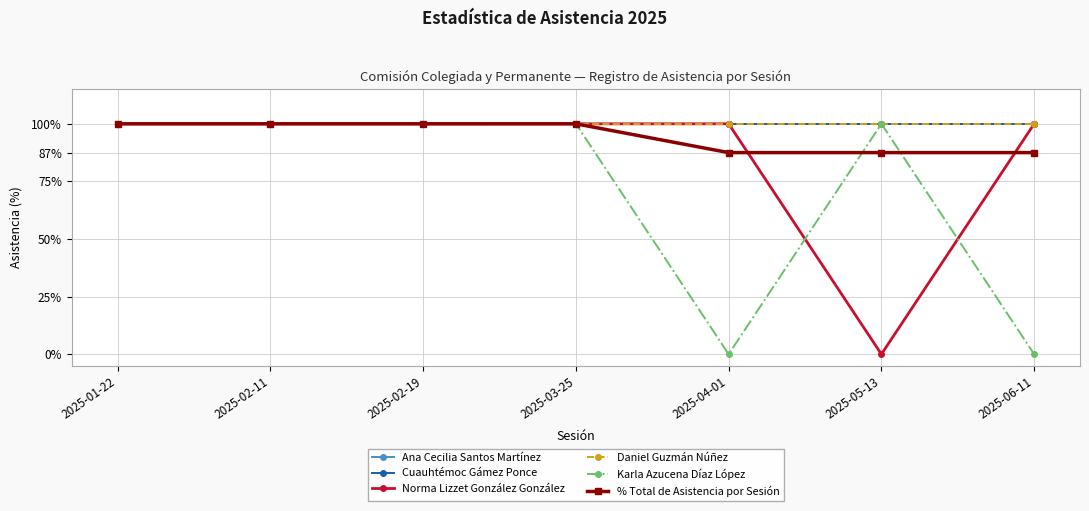

Does the chart have visible grid lines?

Yes